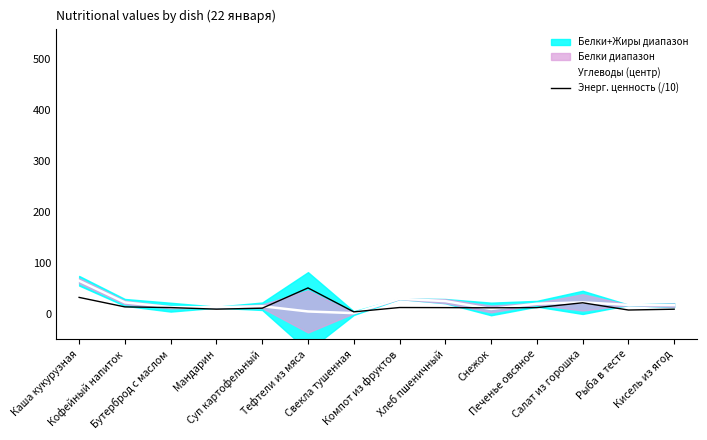

What is the difference between the maximum and minimum values in the Энерг. ценность (/10) series?

47.0